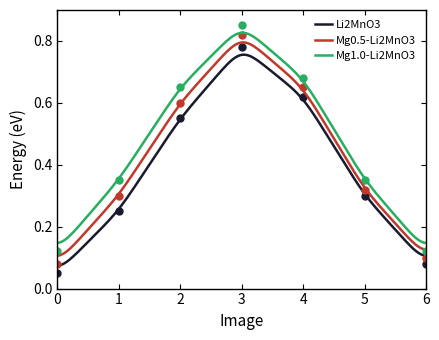

True or false: Mg1.0-Li2MnO3 and Li2MnO3 cross at least once.

False